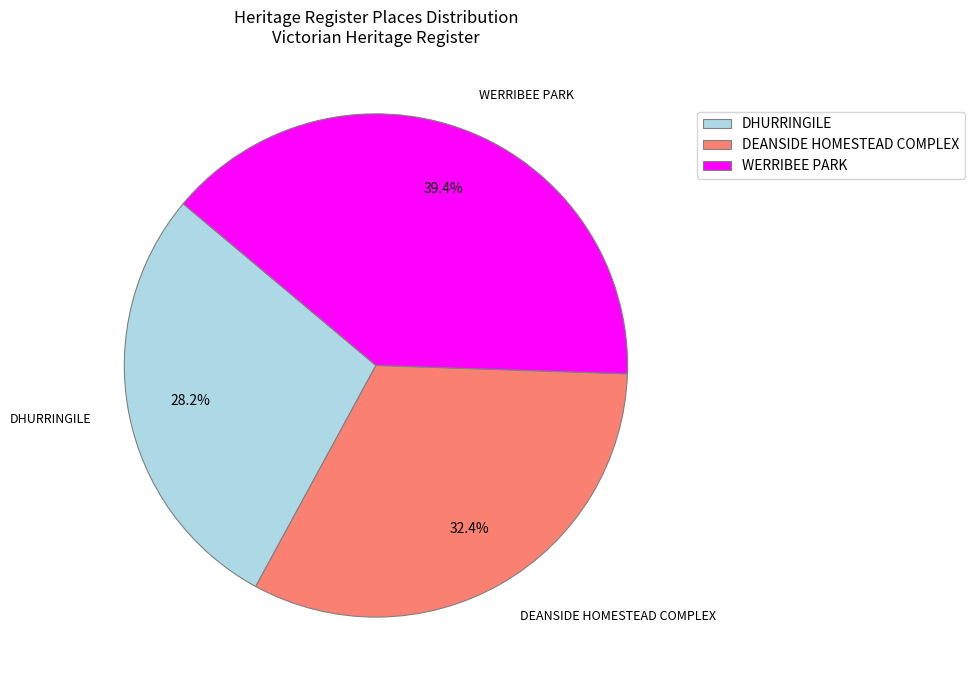

To the nearest percent, what is the difference between the WERRIBEE PARK and DEANSIDE HOMESTEAD COMPLEX slice percentages?

7%